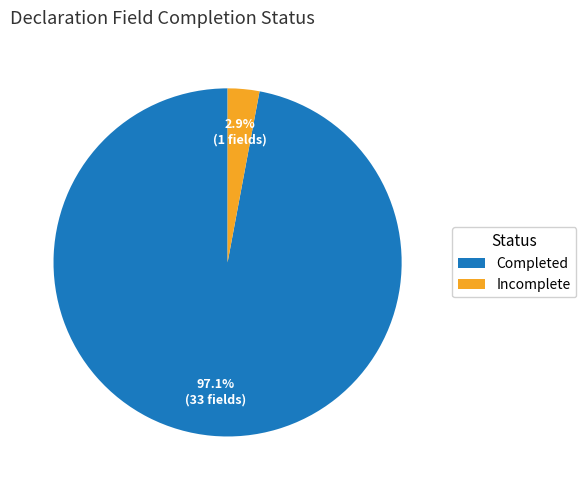

Which category has the biggest portion of the pie?

Completed